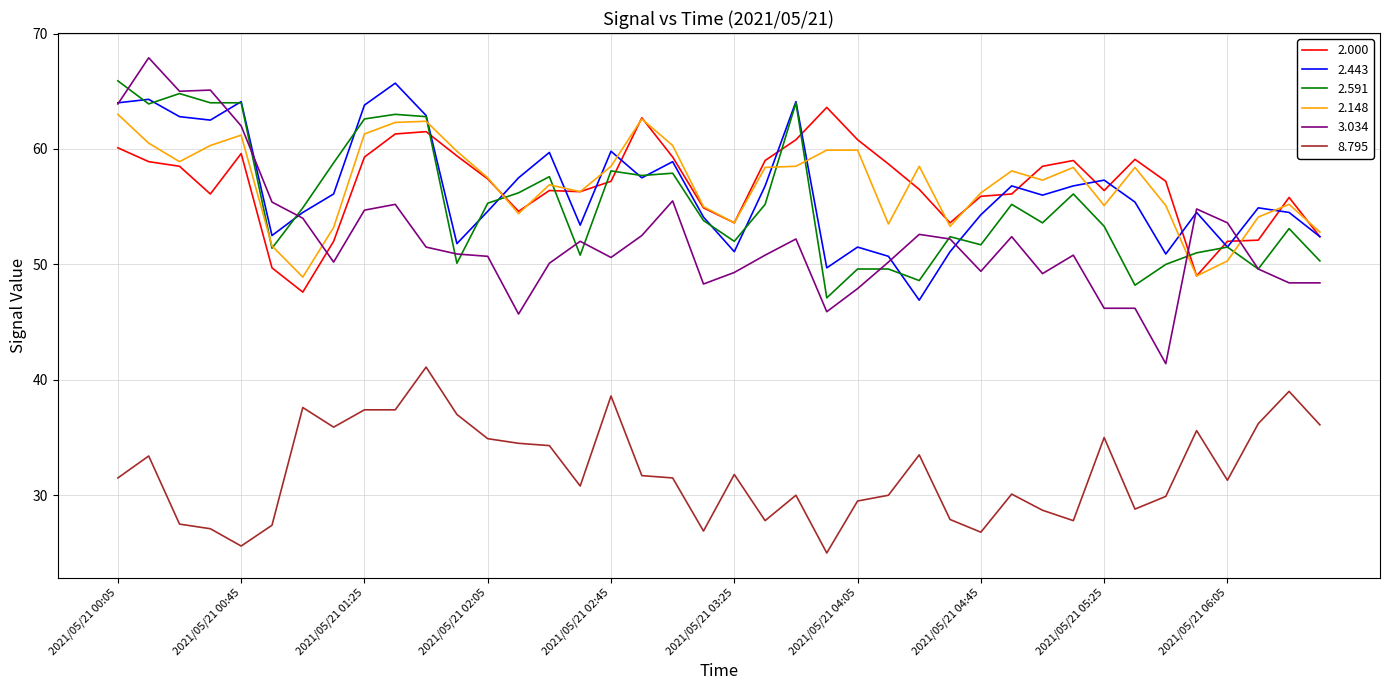

What is the difference between the maximum and minimum values in the 8.795 series?

16.1